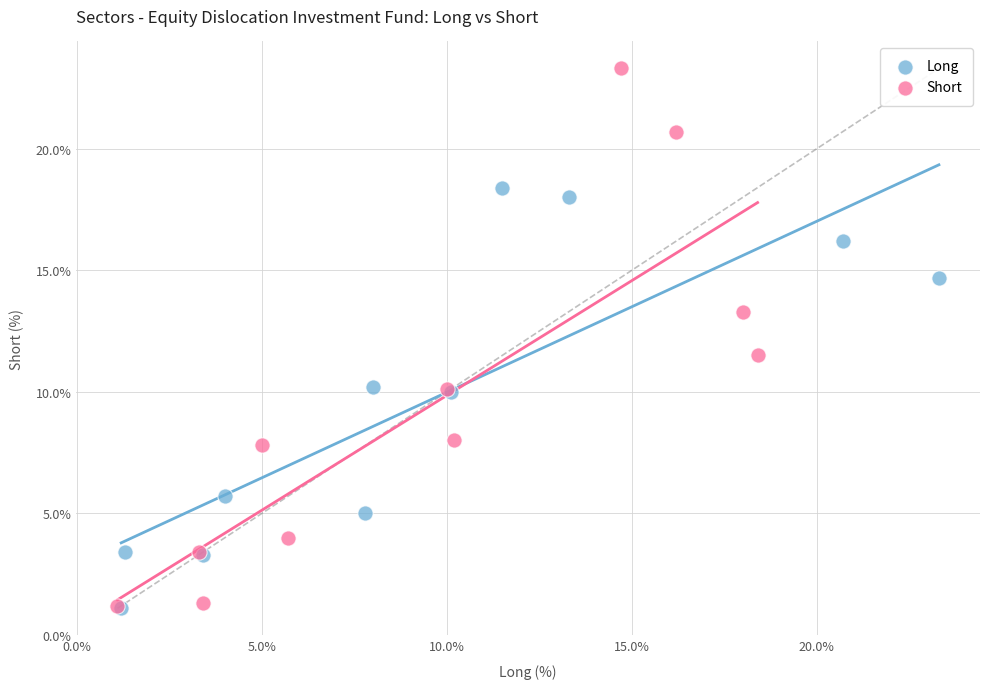

Which series has the widest spread of Y values?

Short